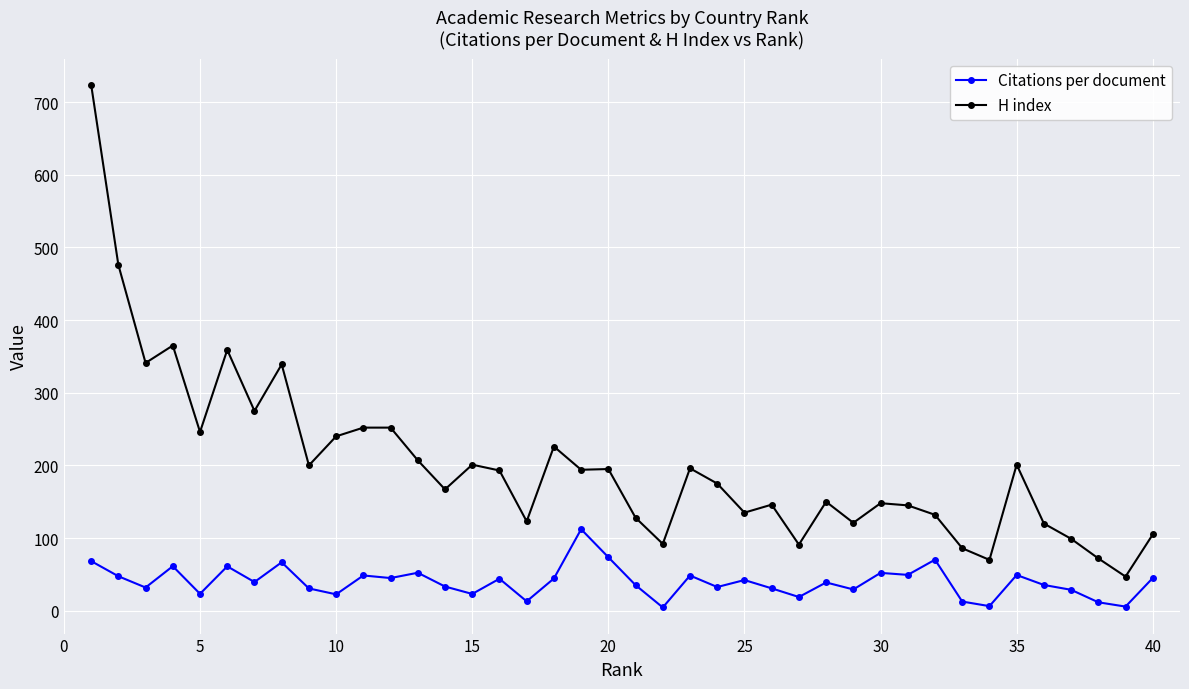

True or false: Citations per document has more than 2 points higher than both neighbors.

True